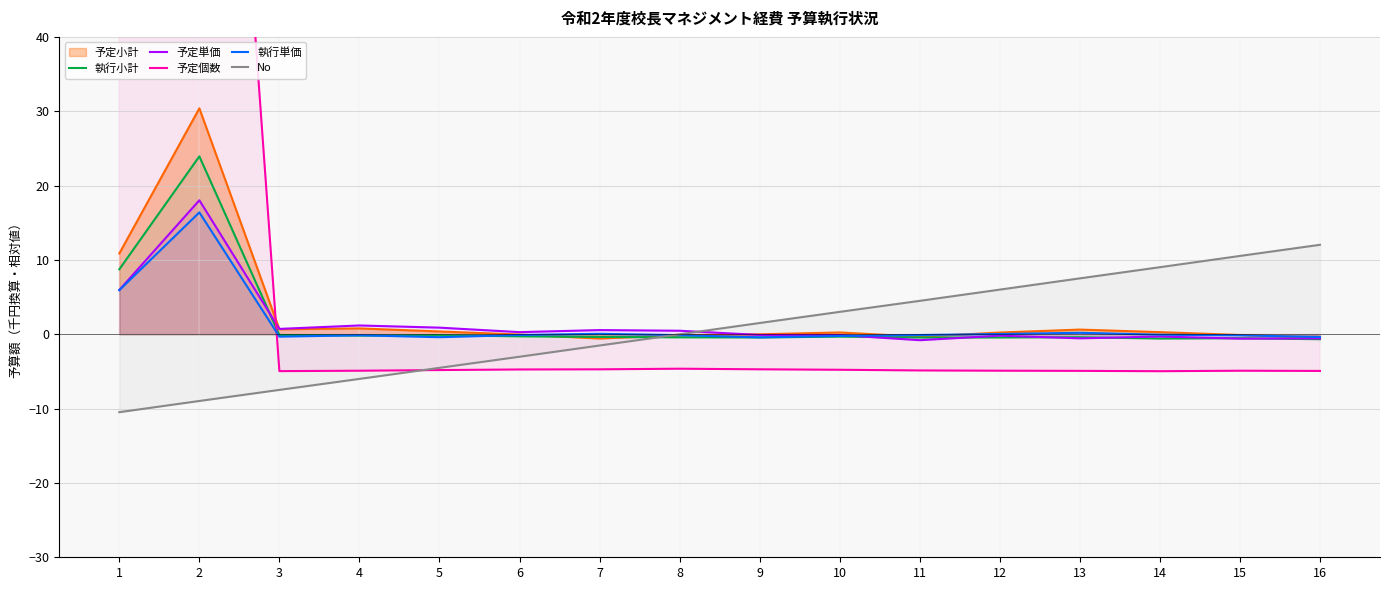

Which category has the highest value in the 執行単価 series?

2